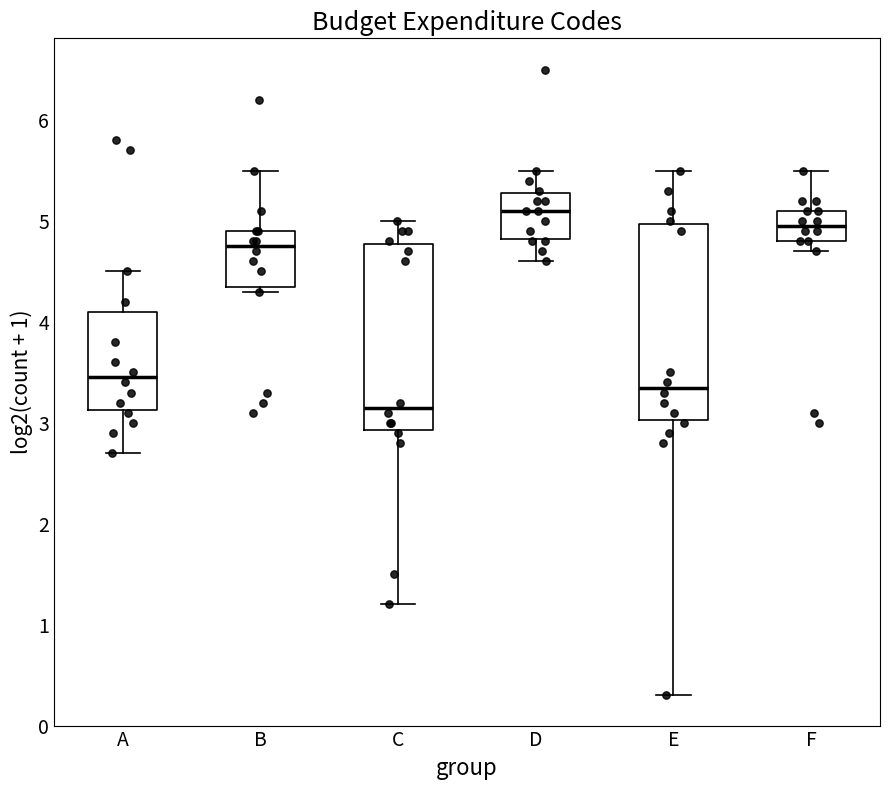

Which box's median line is the highest?

D